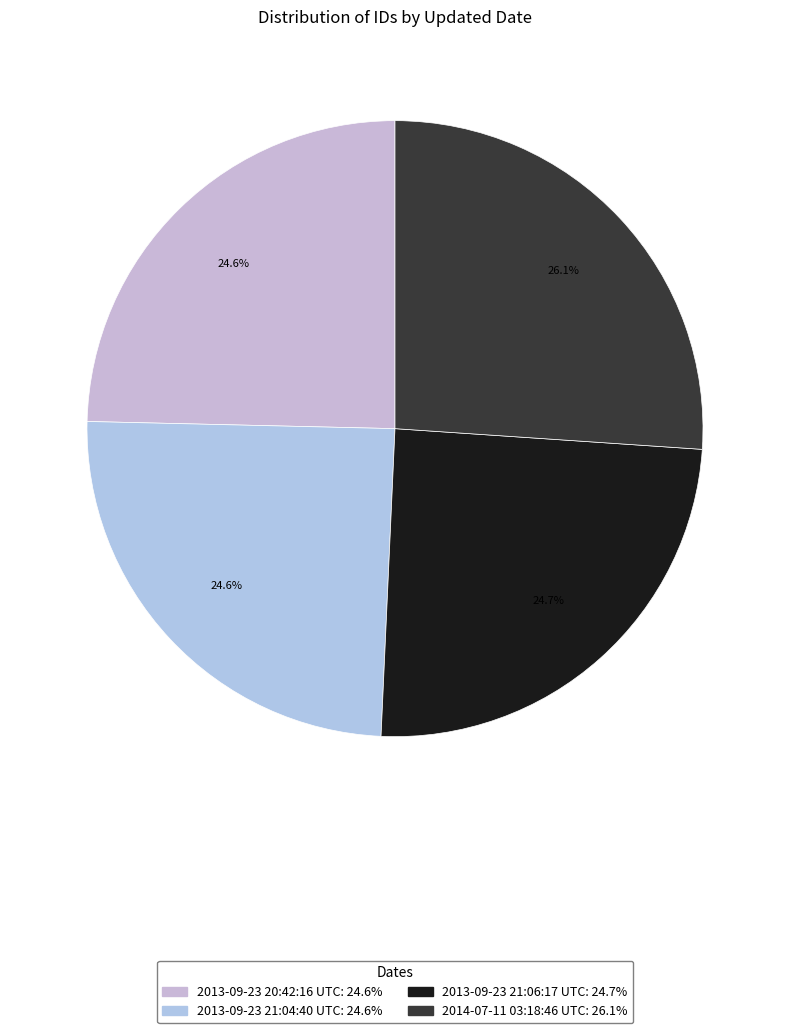

Between 2013-09-23 21:06:17 UTC and 2013-09-23 20:42:16 UTC, which is larger?

2013-09-23 21:06:17 UTC